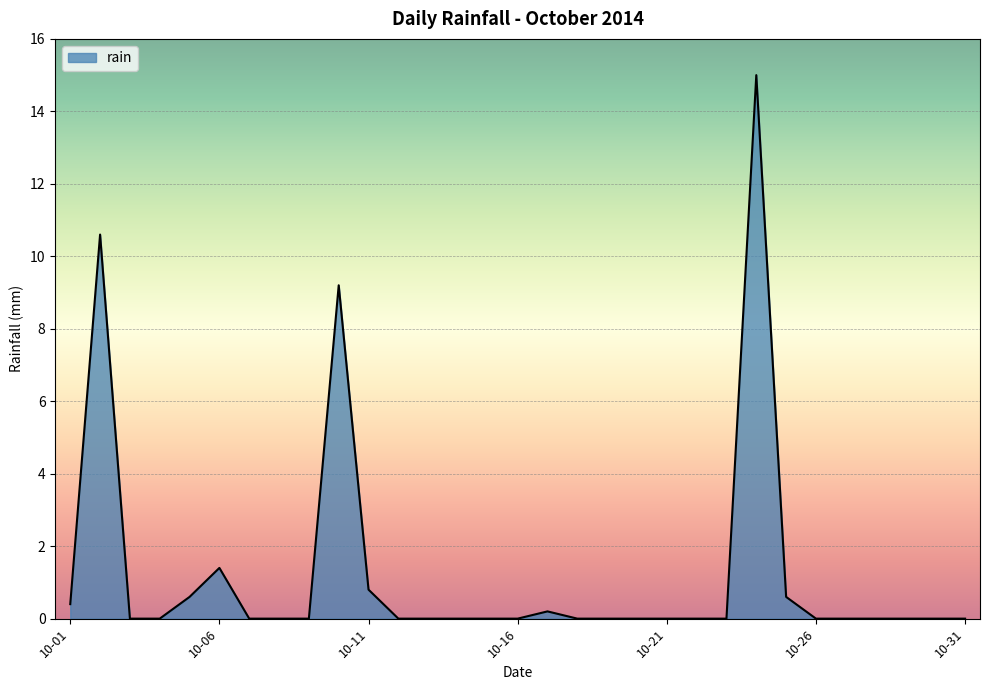

What is the average value?

1.3